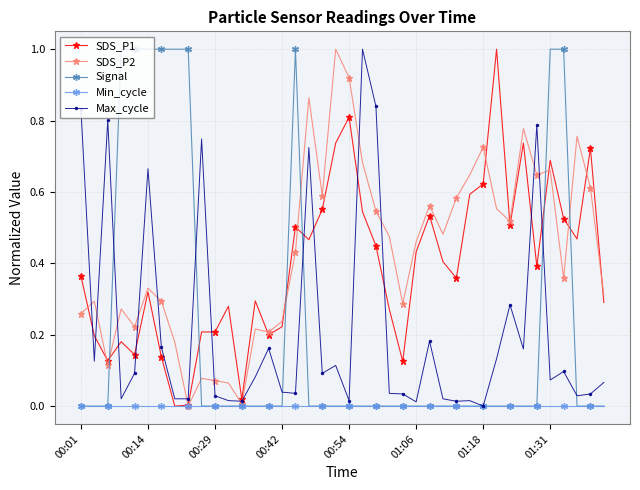

What are all the series names shown in the legend?

SDS_P1, SDS_P2, Signal, Min_cycle, Max_cycle